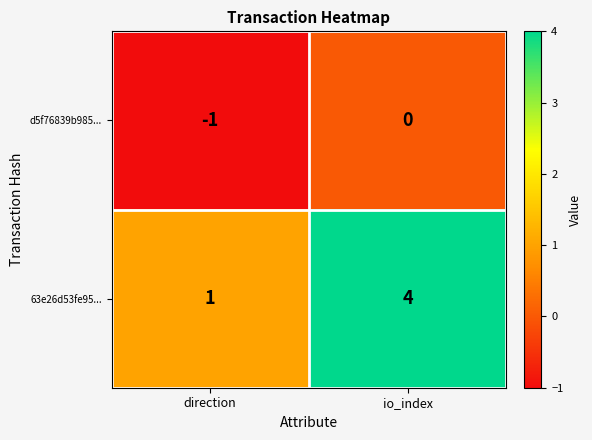

The value of d5f76839b985... at direction is 0. True or false?

False